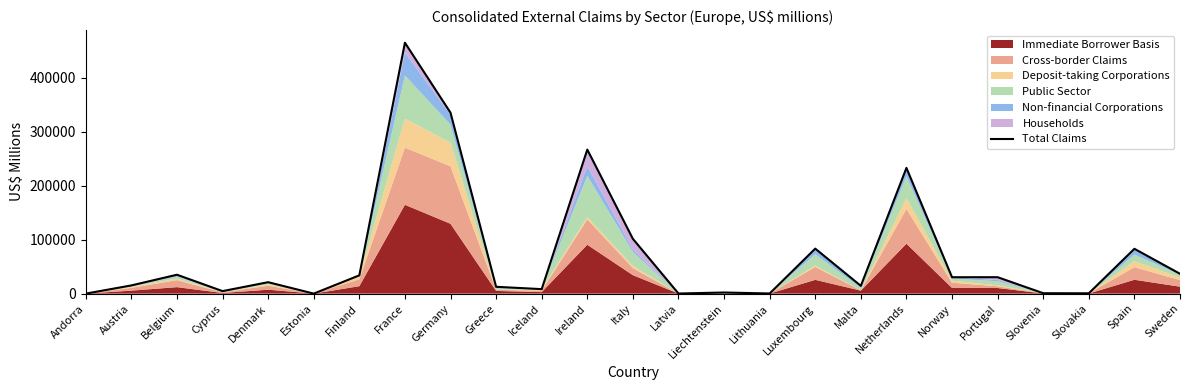

List the labels in order of value, smallest first.

Andorra, Estonia, Latvia, Lithuania, Slovakia, Slovenia, Liechtenstein, Cyprus, Iceland, Greece, Malta, Austria, Denmark, Norway, Portugal, Finland, Belgium, Sweden, Spain, Luxembourg, Italy, Netherlands, Ireland, Germany, France